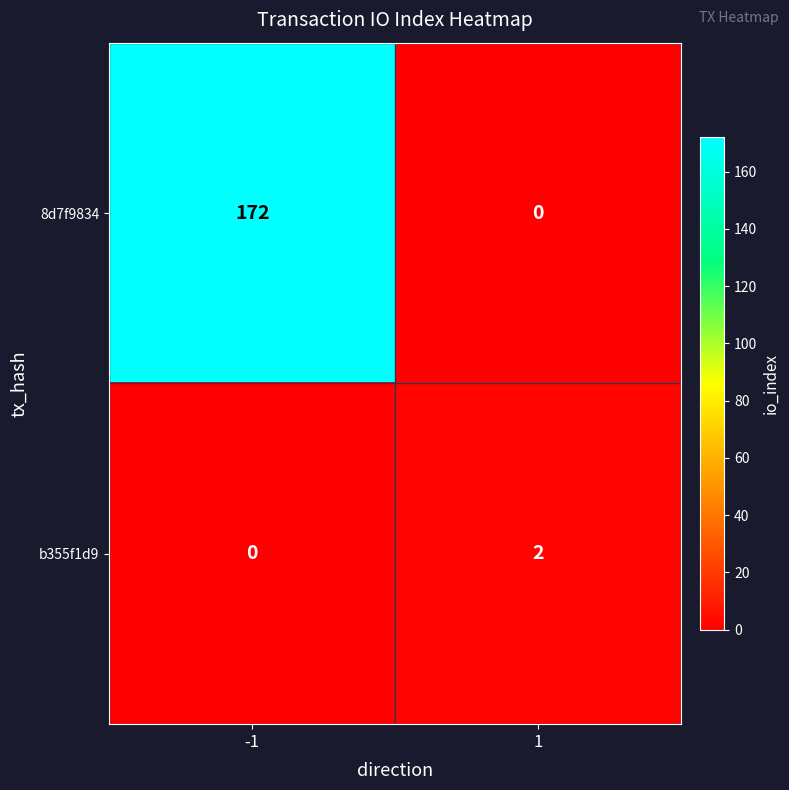

How many series are shown in this chart?

2